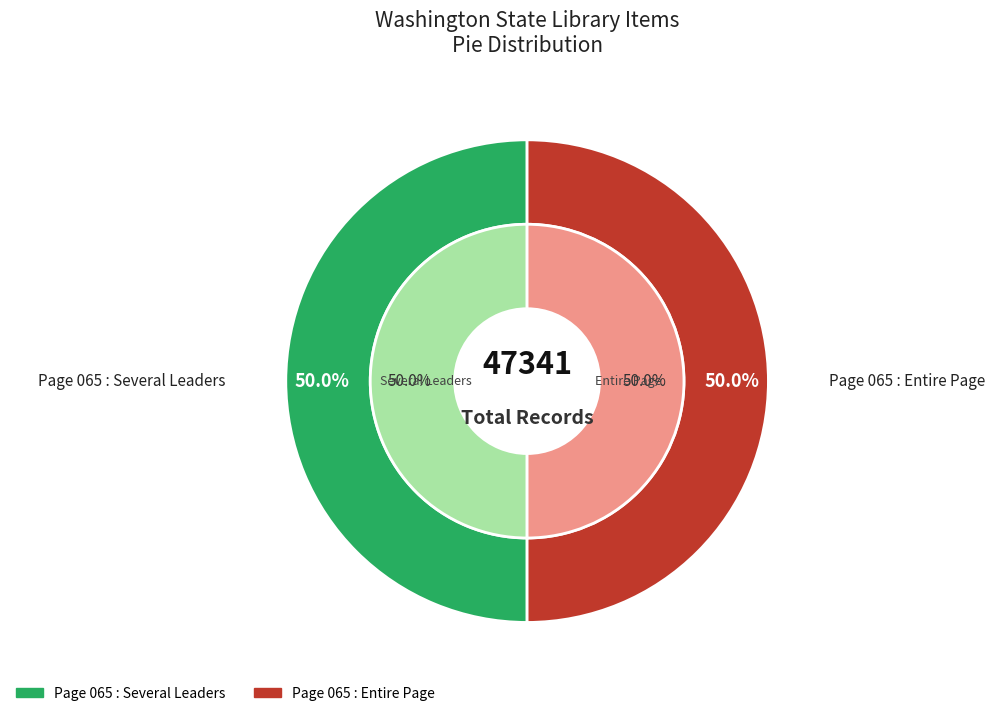

Rank the categories by value from highest to lowest.

Page 065 : Several Leaders, Page 065 : Entire Page